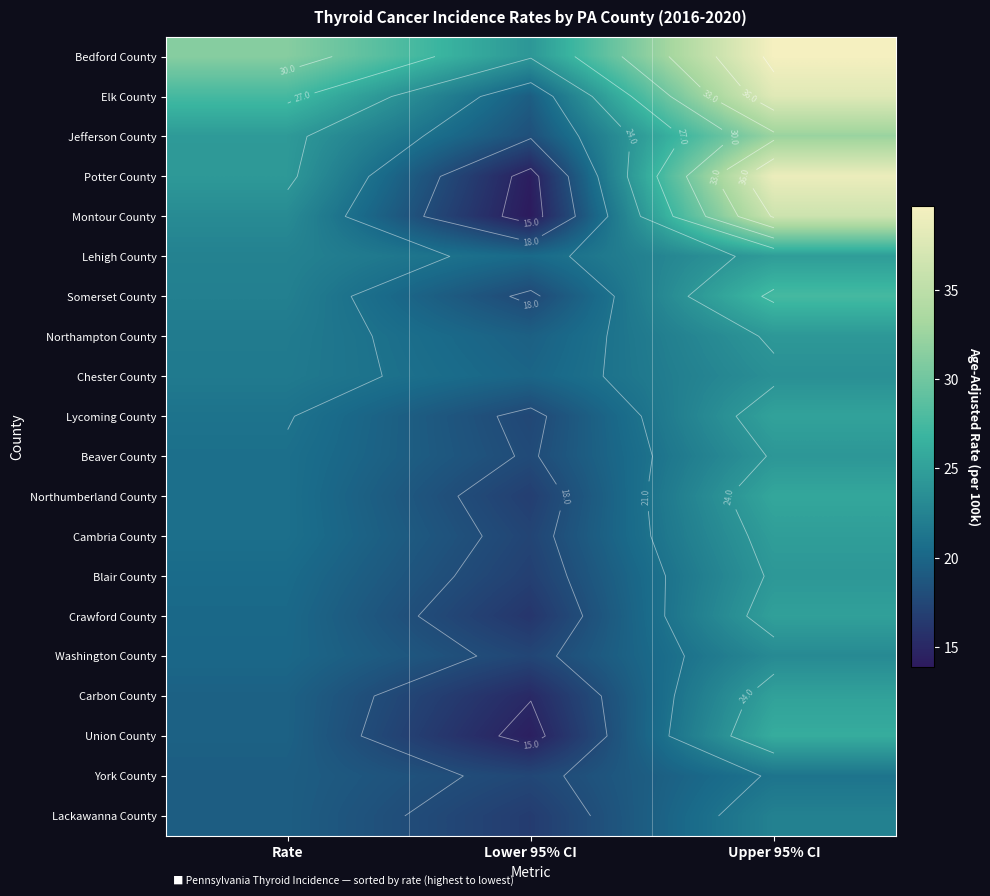

What is the sum of the Northumberland County values at Rate and Upper 95% CI?

46.4